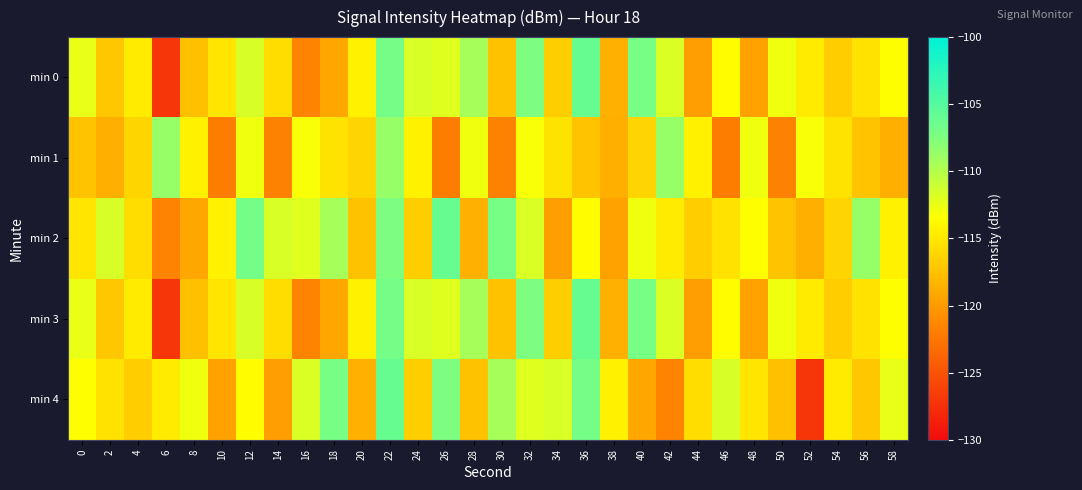

Count the number of data series in this chart.

5